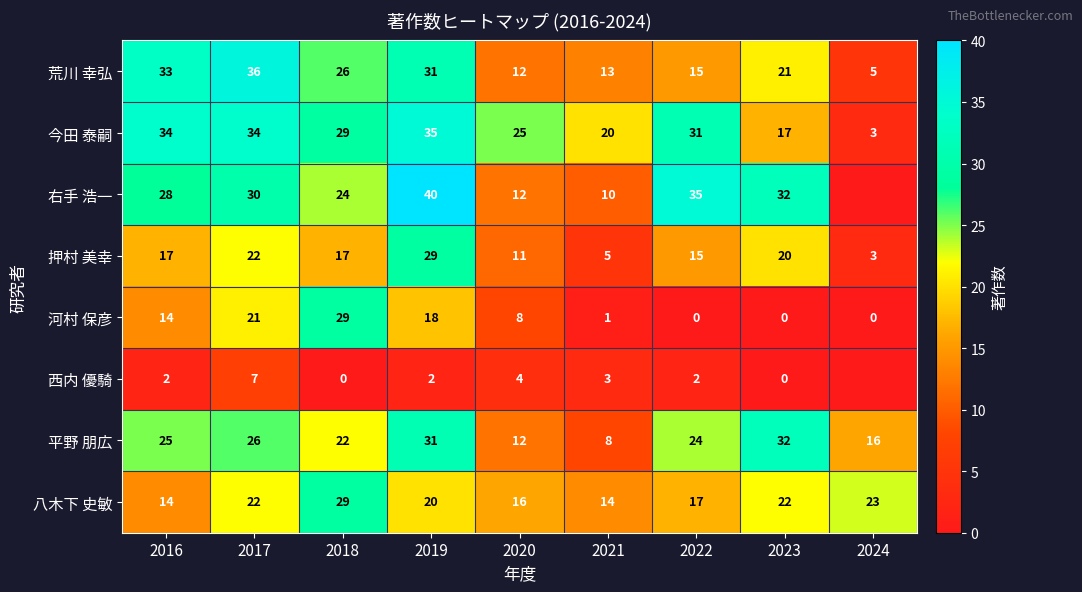

At 2021, list the series in order from largest to smallest.

今田 泰嗣, 八木下 史敏, 荒川 幸弘, 右手 浩一, 平野 朋広, 押村 美幸, 西内 優騎, 河村 保彦